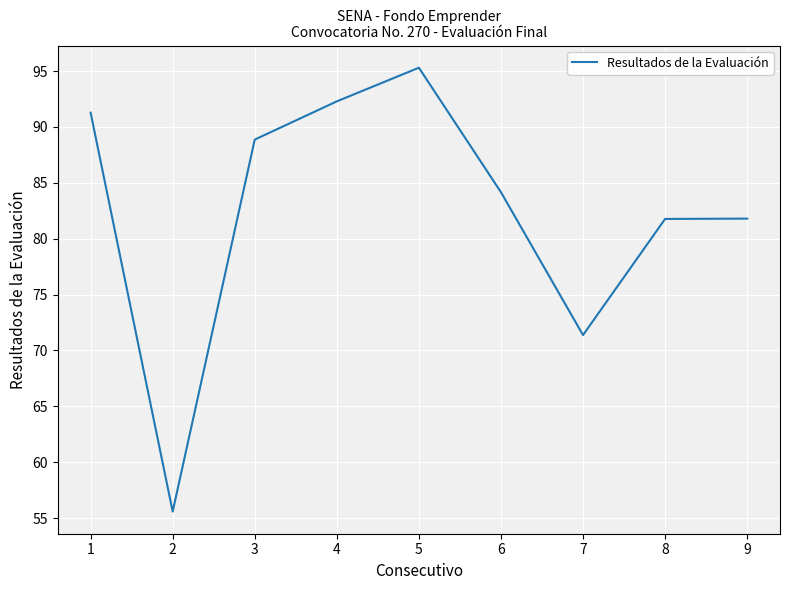

Read the value at 3.

88.9